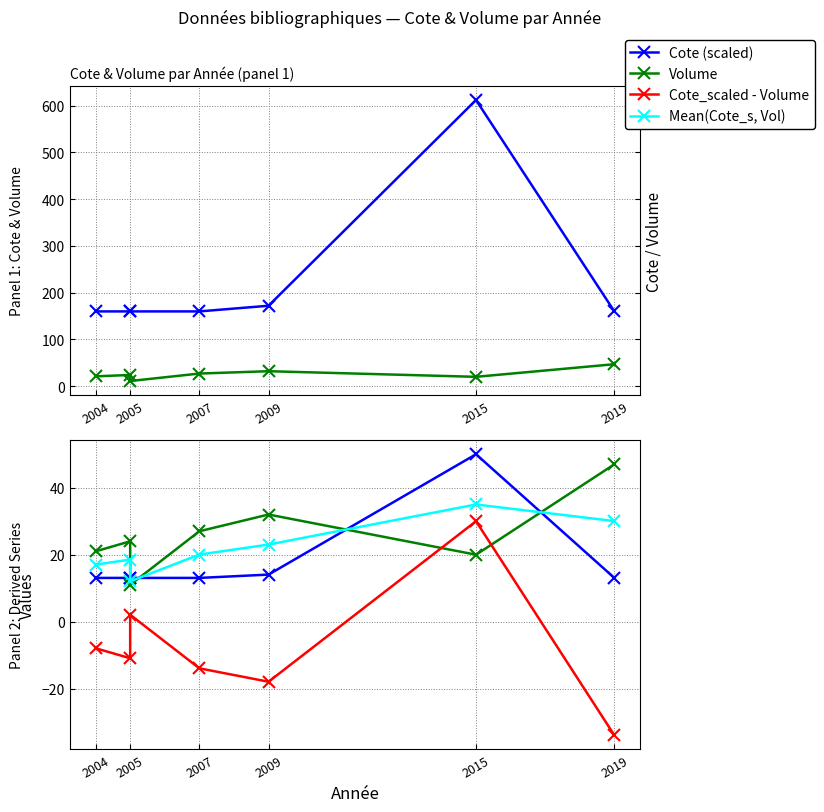

What is the value of the Mean(Cote_s, Vol) point at the 3rd from the left?

18.5